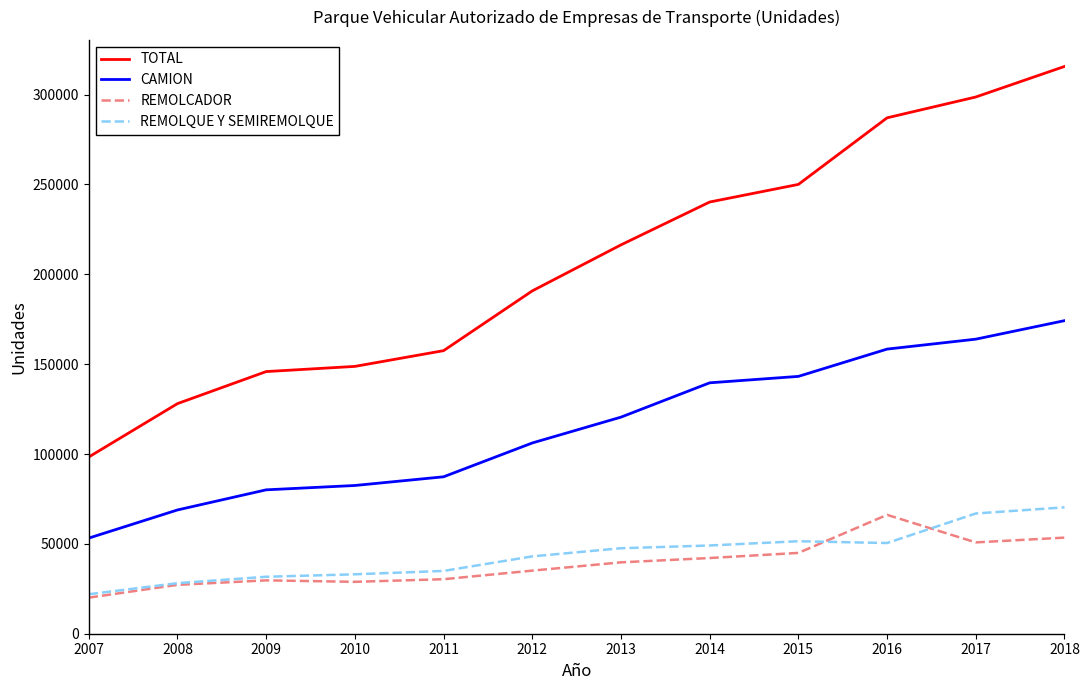

What is the difference between the highest and lowest values at 2008?

100843